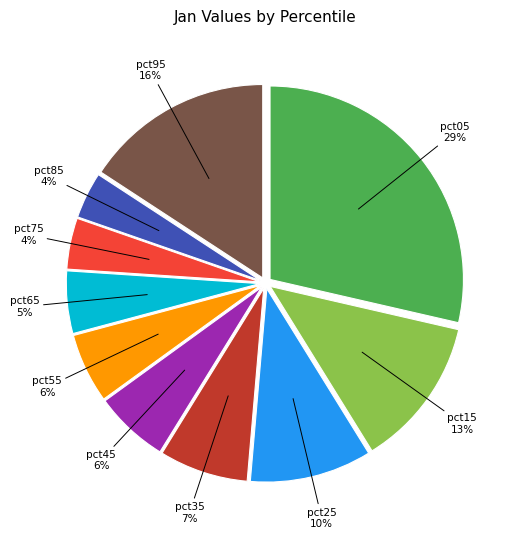

Does any single category account for the majority?

No